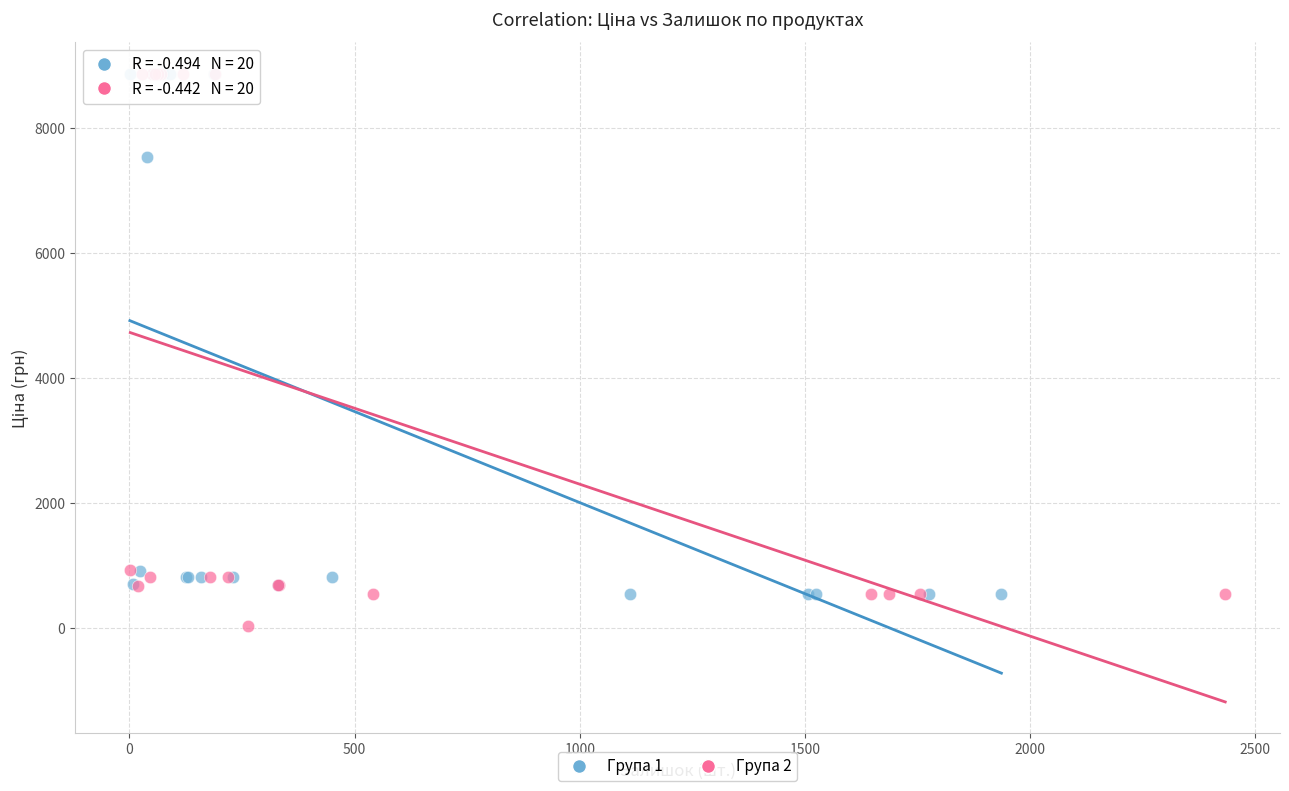

Which series reaches the minimum Y coordinate?

Група 2